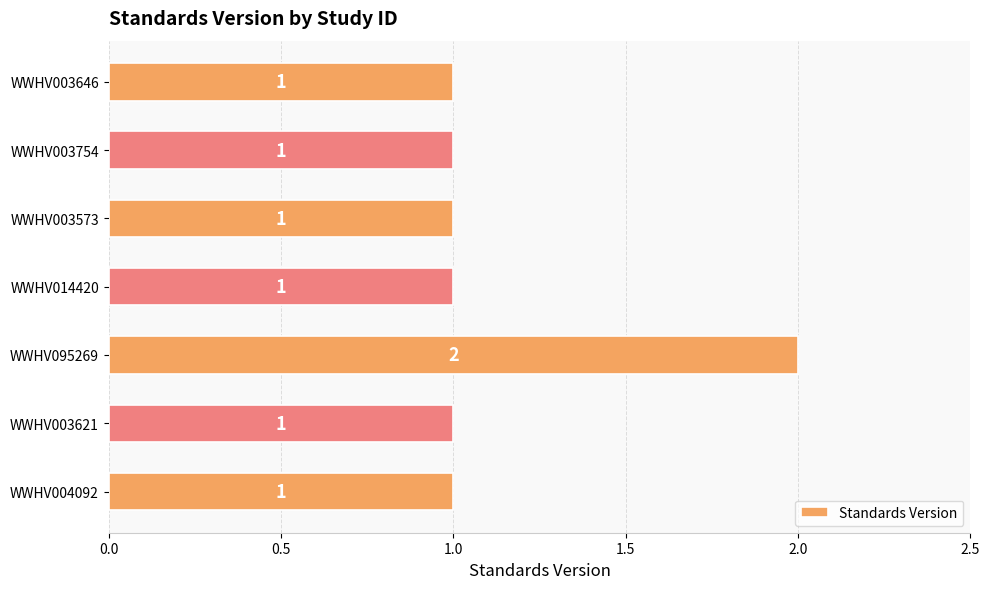

What is the sum of the values at WWHV095269 and WWHV003754?

3